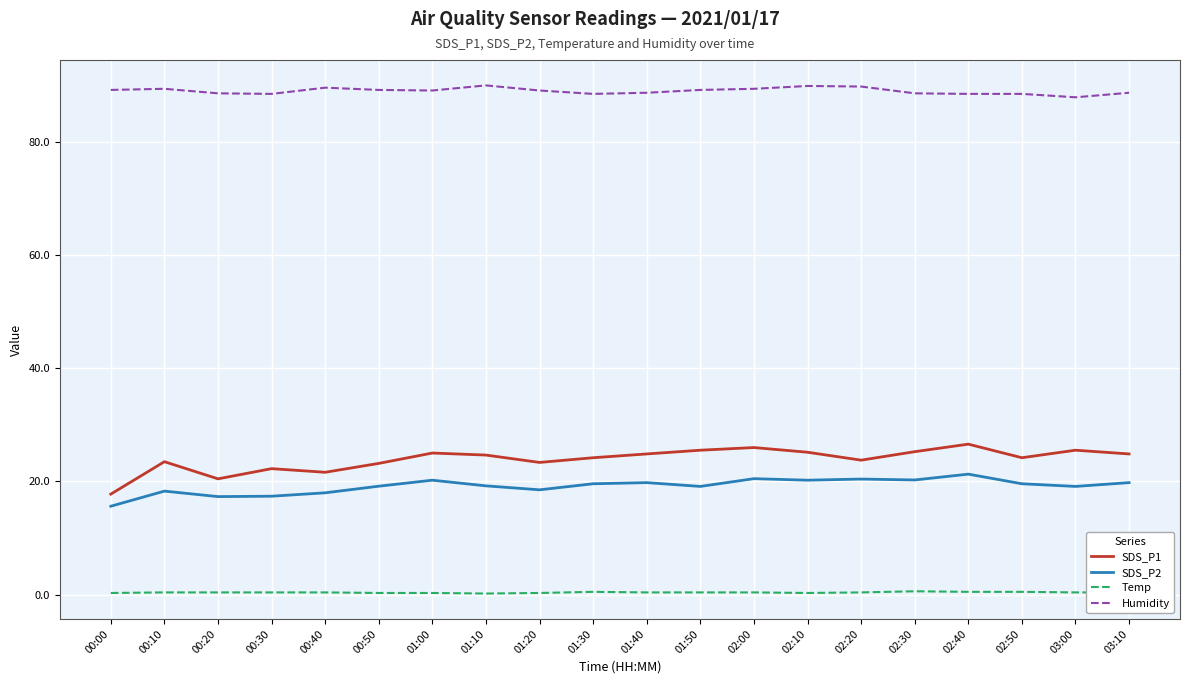

Which series has the widest spread of values?

SDS_P1